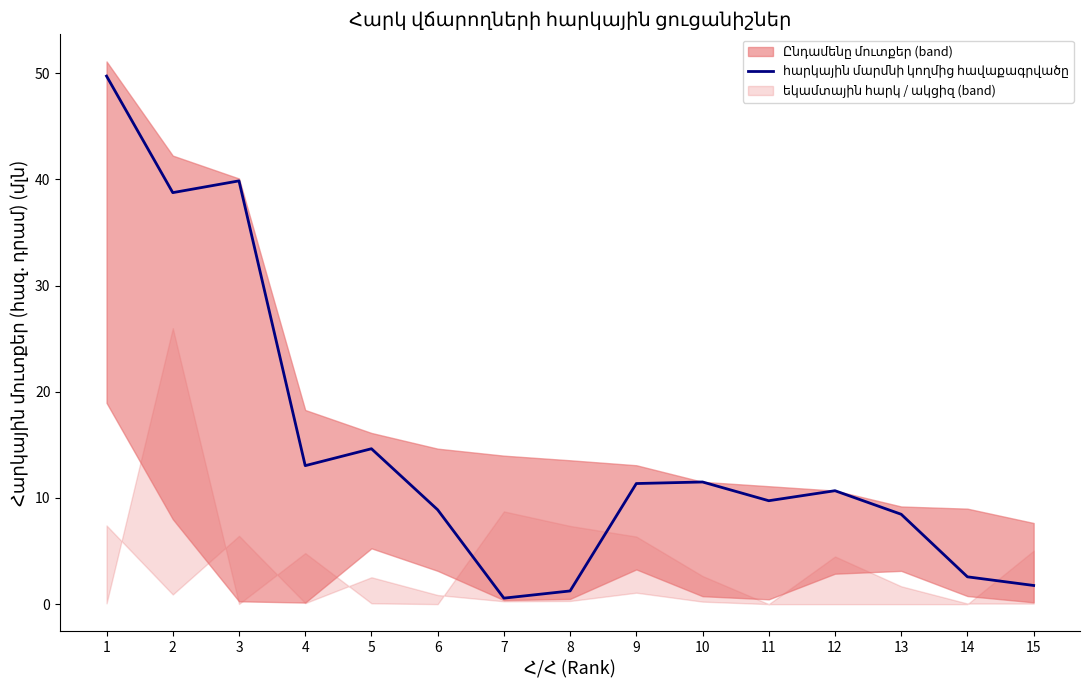

Reading left to right, transcribe all the data shown in this chart.

1=49.7	2=38.7	3=39.9	4=13.0	5=14.6	6=8.9	7=0.6	8=1.2	9=11.4	10=11.5	11=9.7	12=10.7	13=8.5	14=2.6	15=1.8